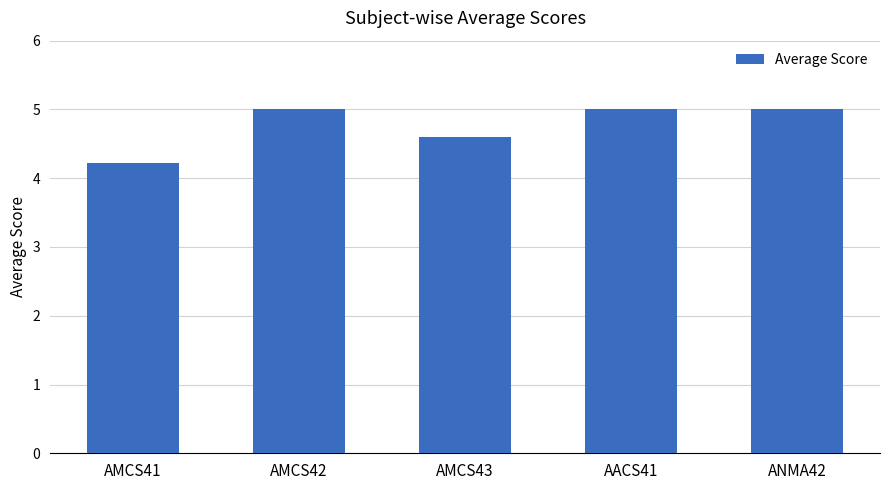

What is the maximum value shown in the chart?

5.0